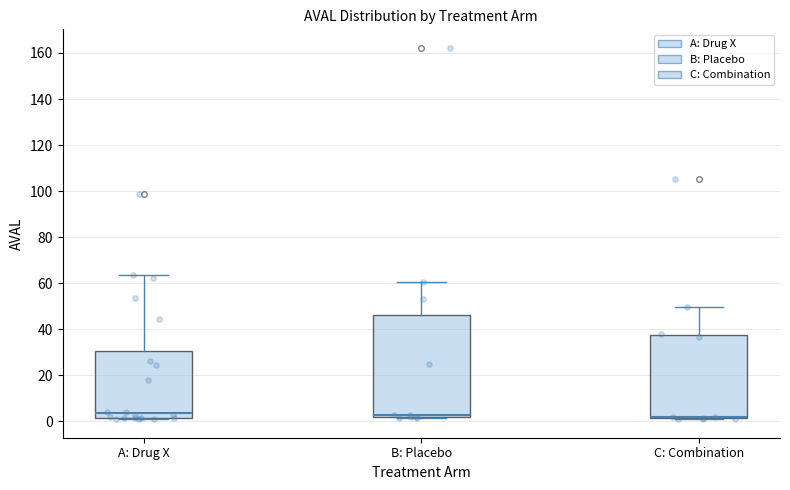

Reading left to right, transcribe this box plot: for each box, give where its median line is, the range the box spans, and where its two whiskers end, as read against the y-axis. The values are not printed on the chart, so give them approximately, as read against the axis.

A: Drug X: median 4, box 2 to 30, whiskers 2 (just below the box's lower edge) to 64
B: Placebo: median 4, box 2 to 46, whiskers 2 to 60
C: Combination: median 2 (drawn on the box's lower edge), box 2 to 38, whiskers 2 to 50